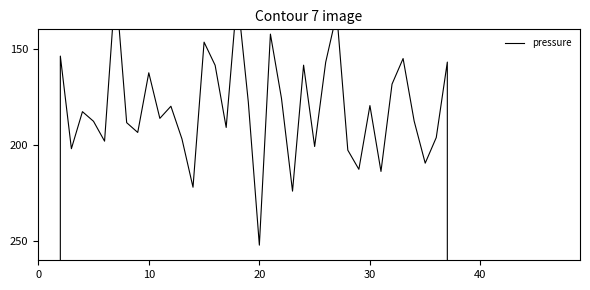

Count the number of data series in this chart.

1